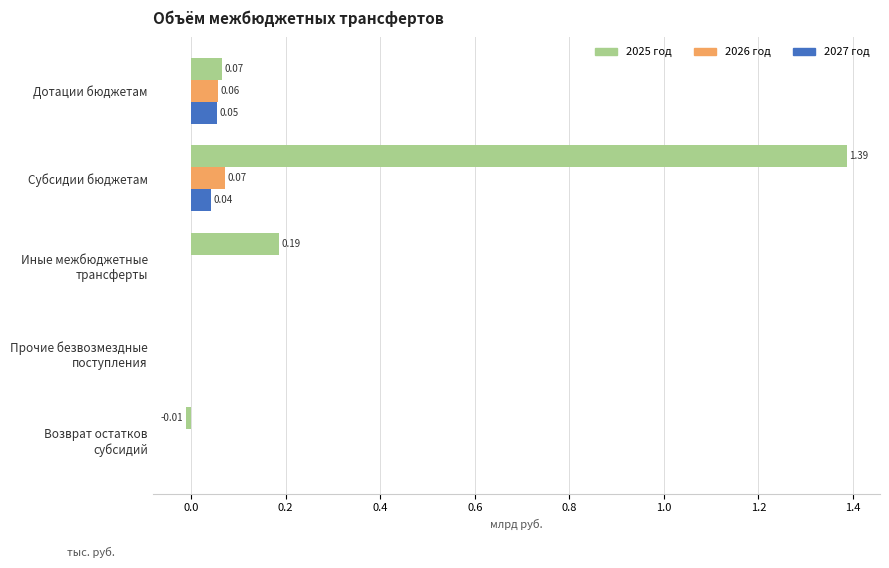

What are all the series names shown in the legend?

2025 год, 2026 год, 2027 год